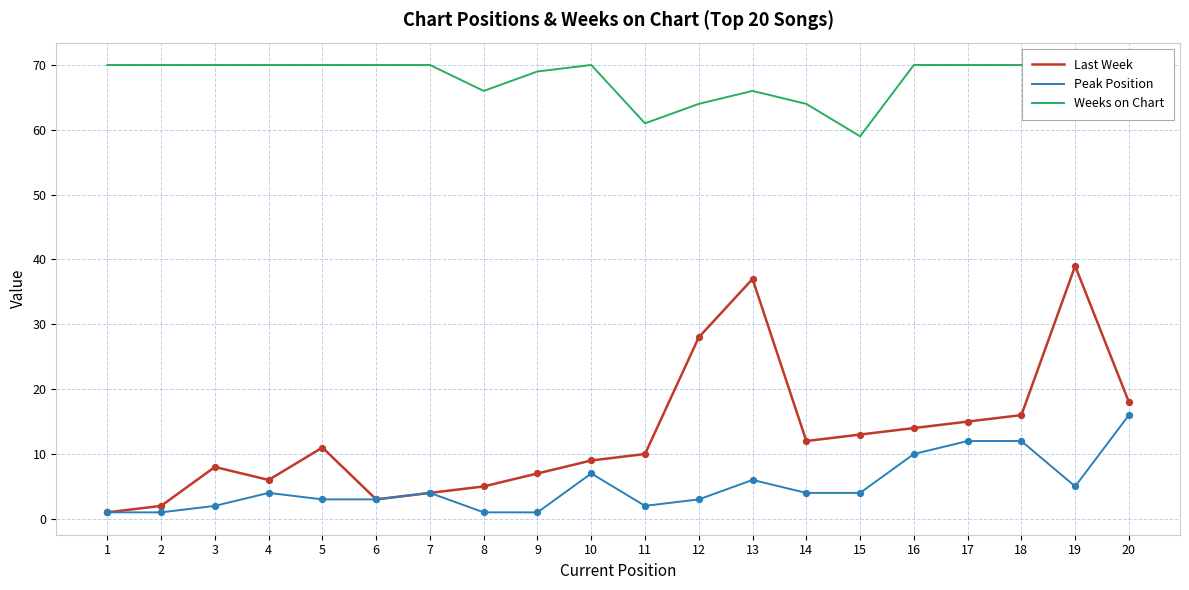

At which category is the sum across all series the highest?

13